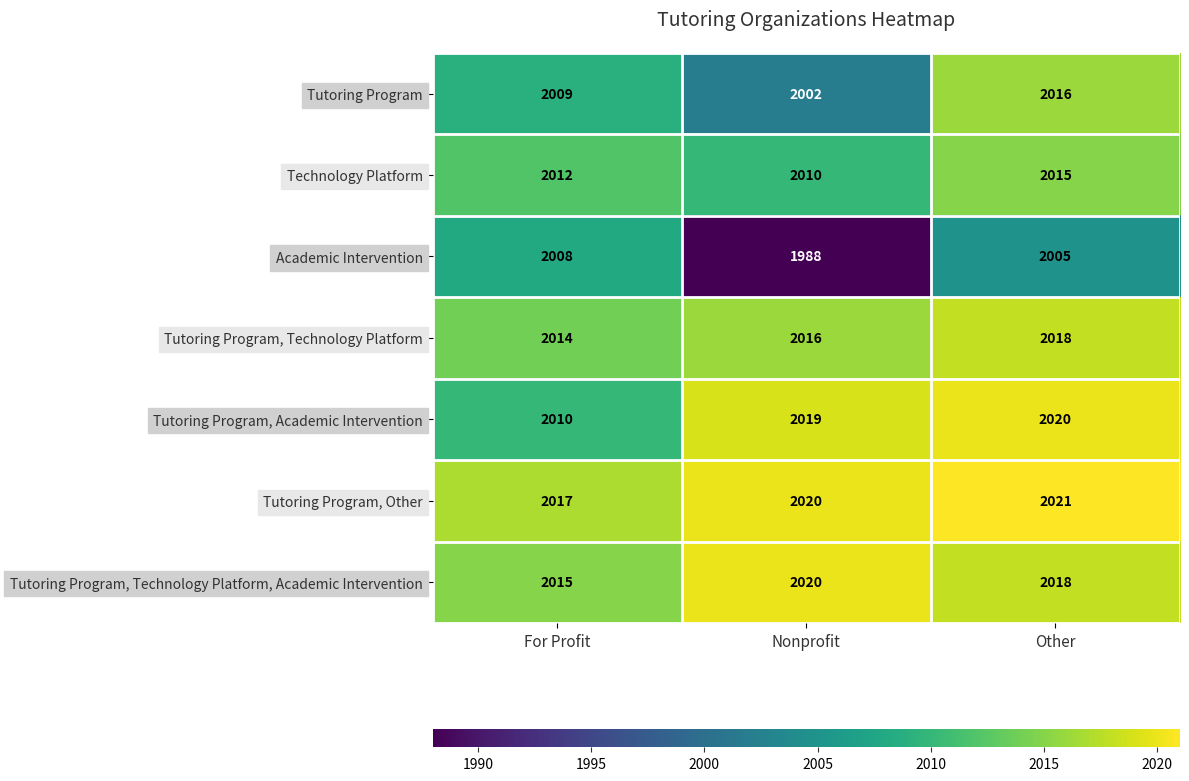

Reading left to right, list all the values displayed in this chart.

Tutoring Program: For Profit=2009	Nonprofit=2002	Other=2016
Technology Platform: For Profit=2012	Nonprofit=2010	Other=2015
Academic Intervention: For Profit=2008	Nonprofit=1988	Other=2005
Tutoring Program, Technology Platform: For Profit=2014	Nonprofit=2016	Other=2018
Tutoring Program, Academic Intervention: For Profit=2010	Nonprofit=2019	Other=2020
Tutoring Program, Other: For Profit=2017	Nonprofit=2020	Other=2021
Tutoring Program, Technology Platform, Academic Intervention: For Profit=2015	Nonprofit=2020	Other=2018